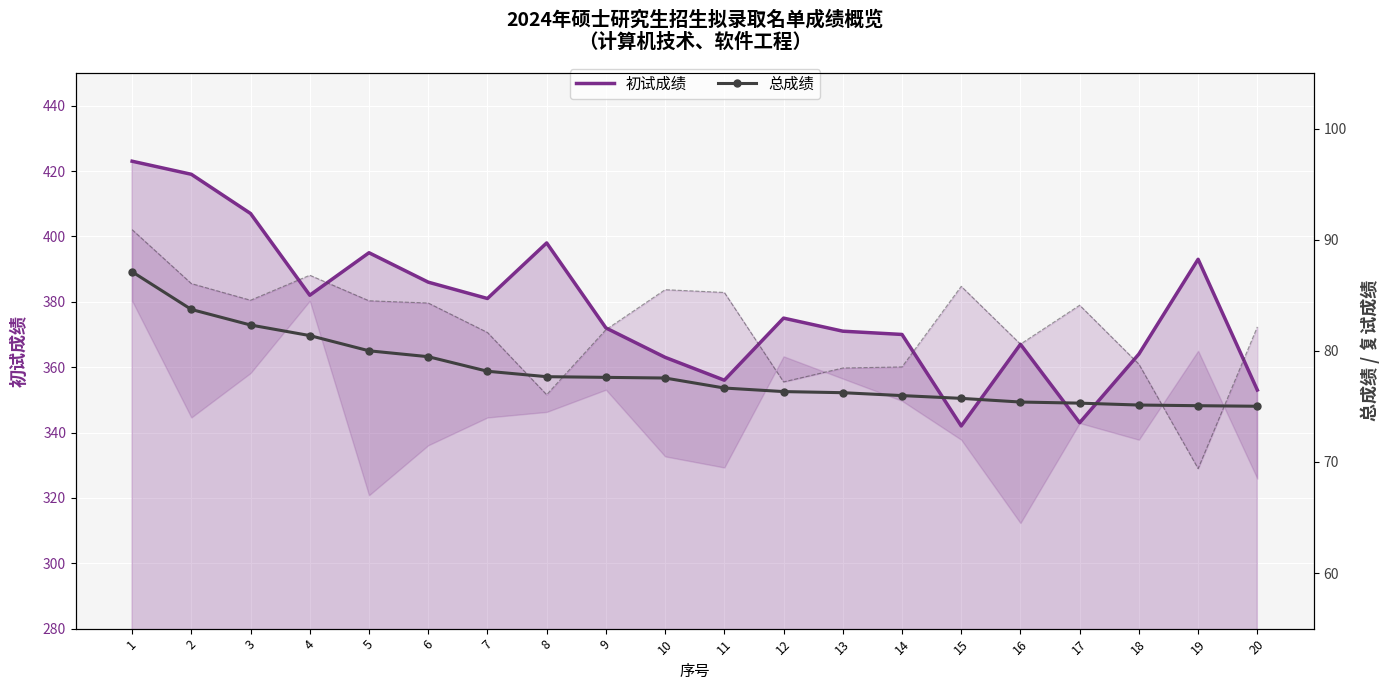

Is it true that 初试成绩 equals 154.5 at 9?

False